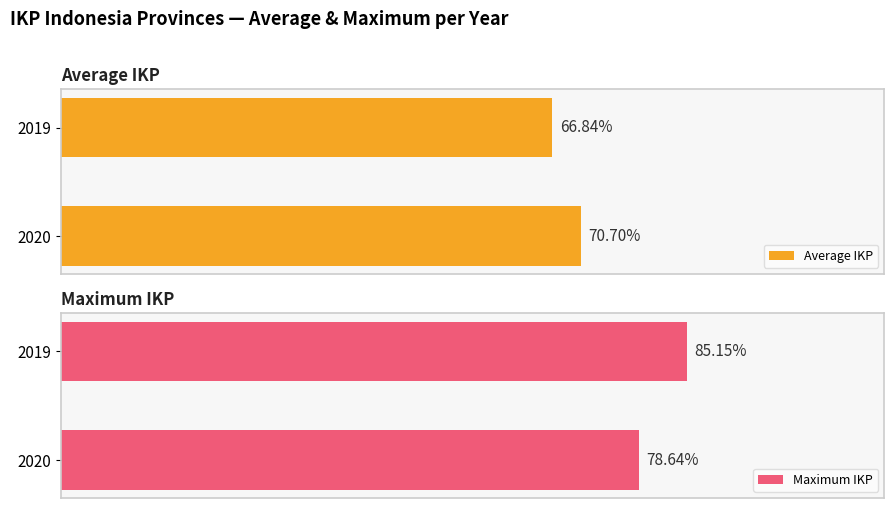

List the series in order of their overall mean, highest first.

Max IKP, Average IKP